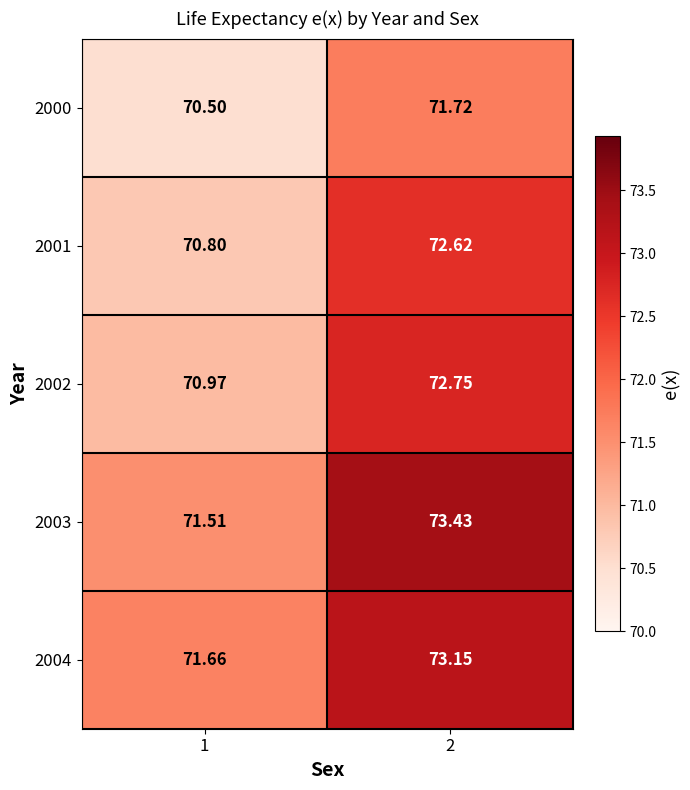

Is the value of 2003 at 2 greater than the value of 2001 at 2?

Yes